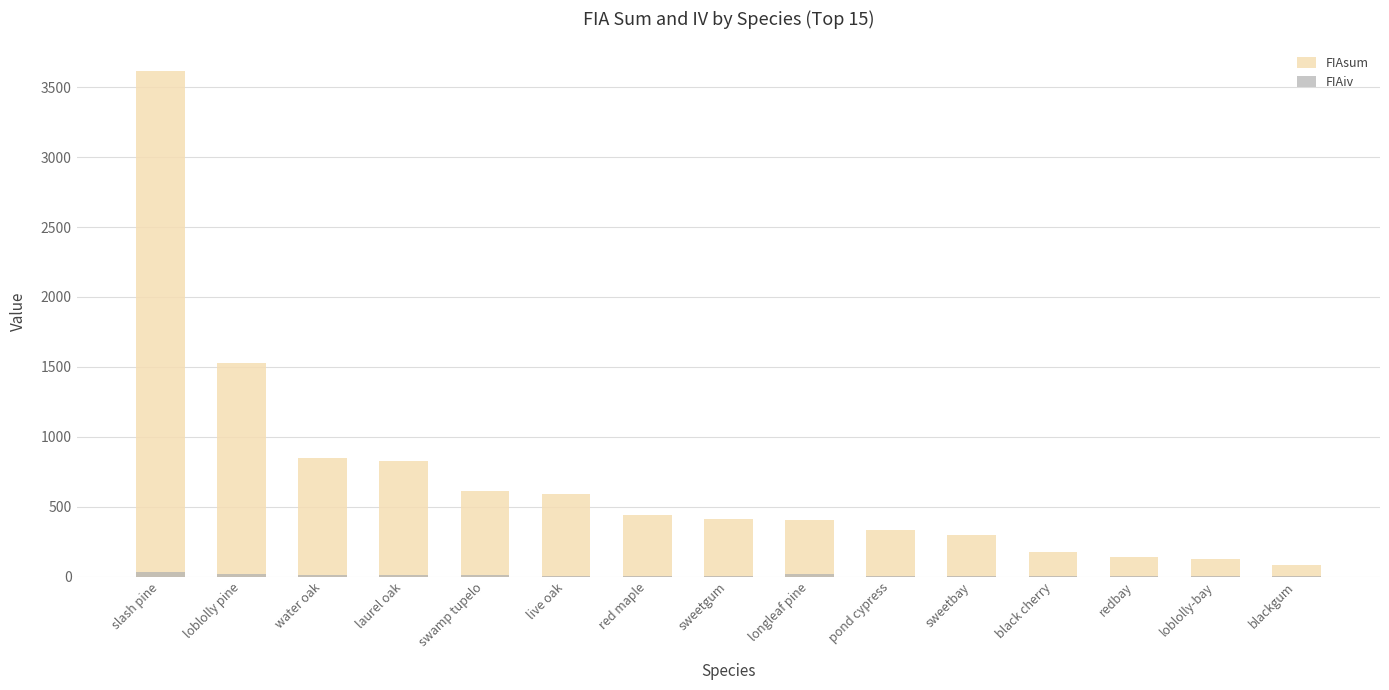

How many bars are there in each group?

2